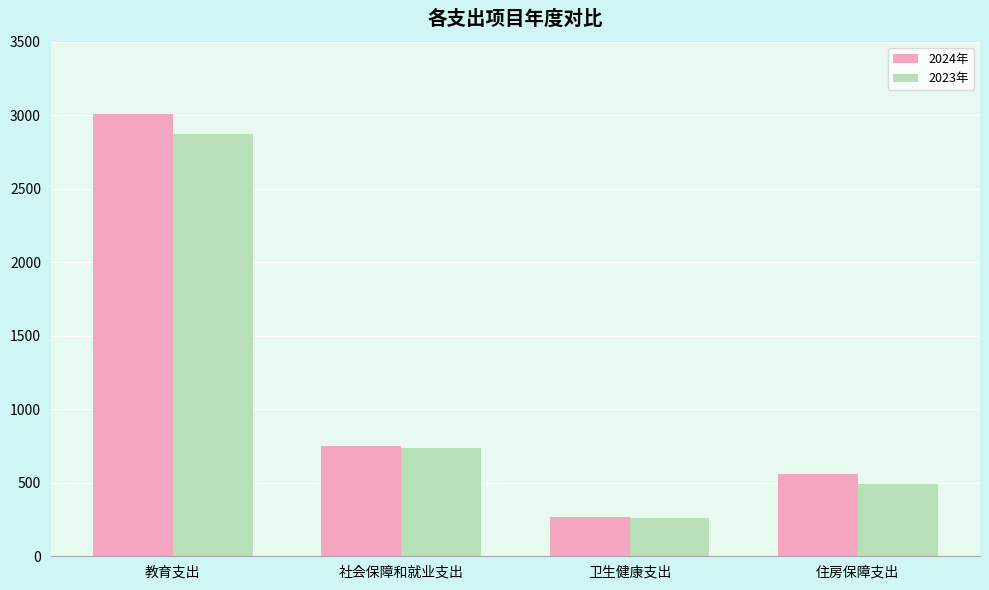

Reading left to right, extract all data points from this chart.

2024年: 教育支出=3009.5	社会保障和就业支出=747.1	卫生健康支出=267.1	住房保障支出=559.1
2023年: 教育支出=2874.6	社会保障和就业支出=734.9	卫生健康支出=258.1	住房保障支出=493.4